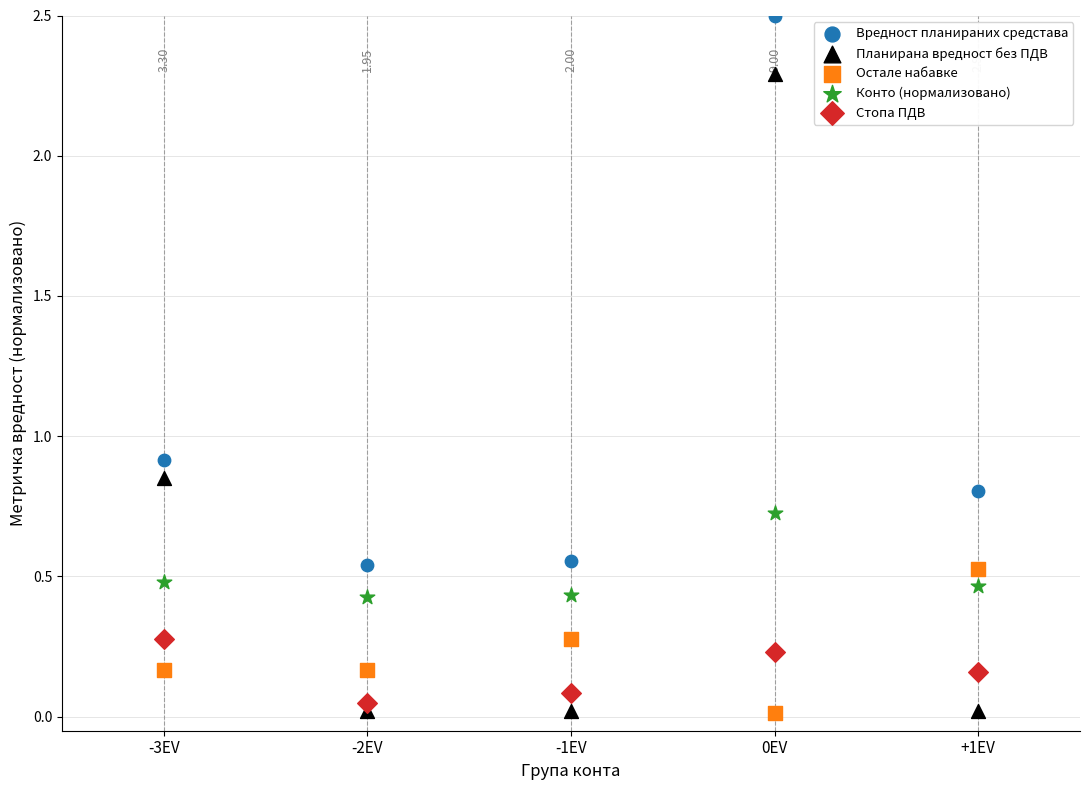

Across all data points, what is the range of Y values (max minus min)?

2.5